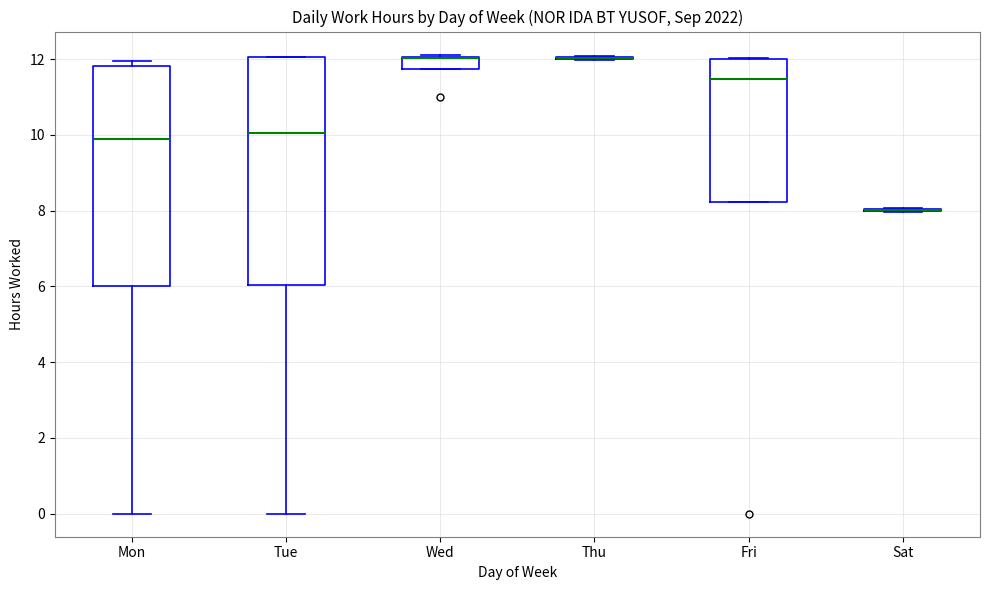

Reading left to right, read every box against the y-axis: the position of its median line, the range the box covers, and the ends of its whiskers. The values are not printed on the chart, so give them approximately, as read against the axis.

Mon: median 10.0, box 6.0 to 11.8, whiskers 0.0 to 12.0
Tue: median 10.0, box 6.0 to 12.0, whiskers 0.0 to 12.0
Wed: median 12.0 (drawn on the box's upper edge), box 11.8 to 12.0, whiskers 11.8 to 12.2
Thu: box collapsed to a line at 12.0, whiskers 12.0 to 12.0
Fri: median 11.4, box 8.2 to 12.0, whiskers 8.2 to 12.0
Sat: box collapsed to a line at 8.0, whiskers 8.0 to 8.0